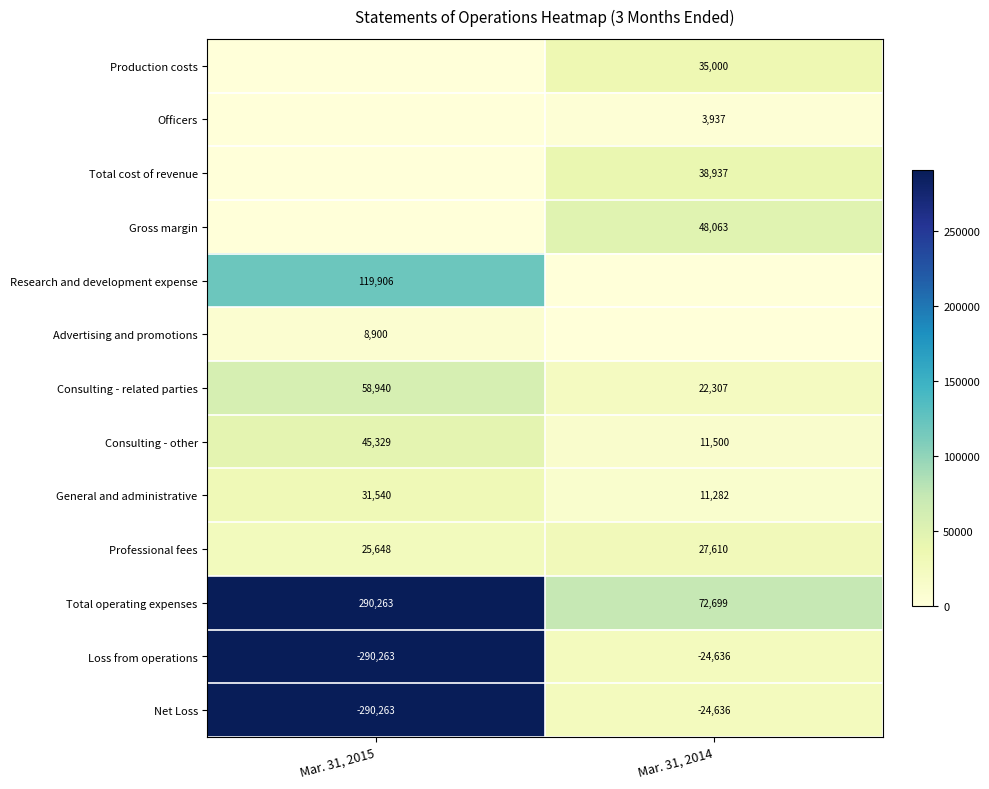

Is it true that Loss from operations equals 36345 at Mar. 31, 2014?

False